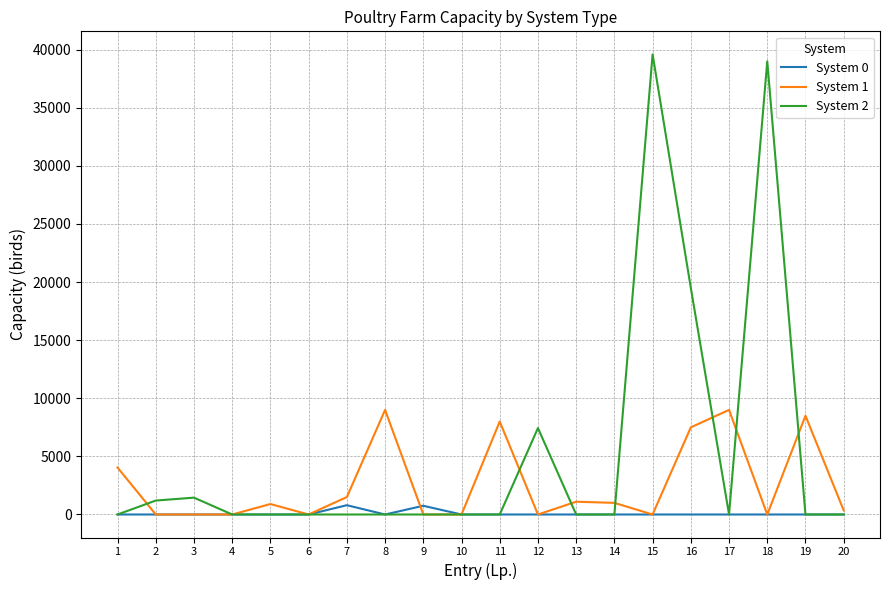

Rank the series by their average value, from highest to lowest.

System 2, System 1, System 0